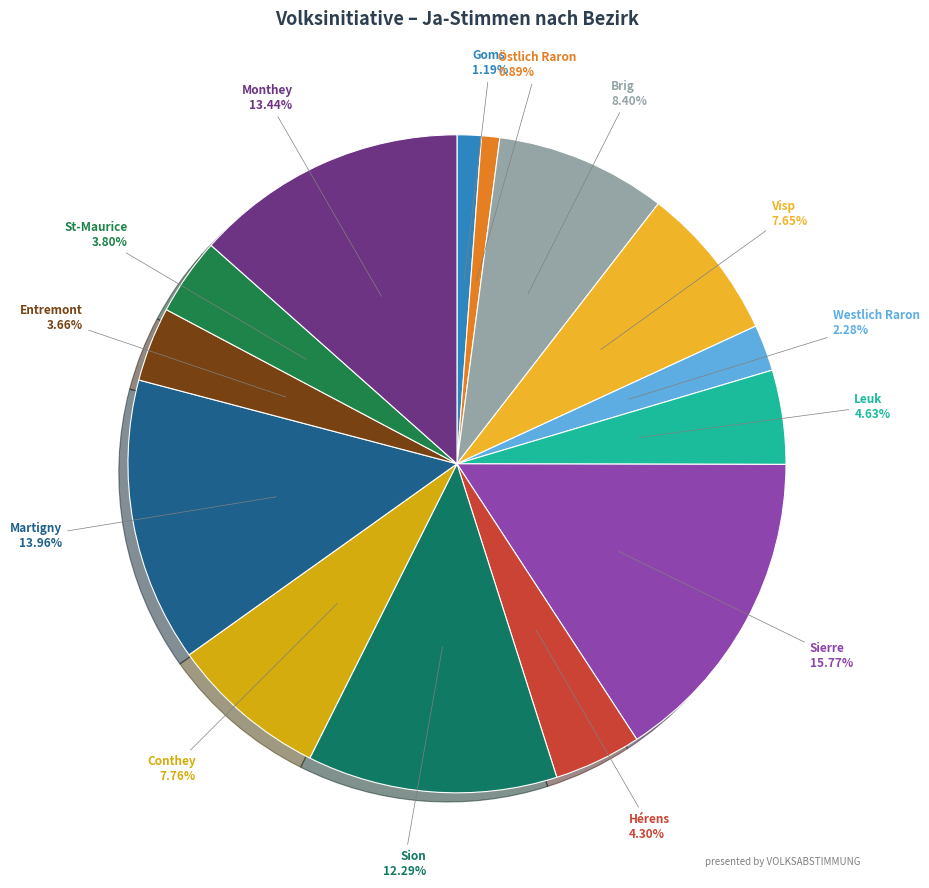

What percentage do Visp and Westlich Raron together represent?

9.9%